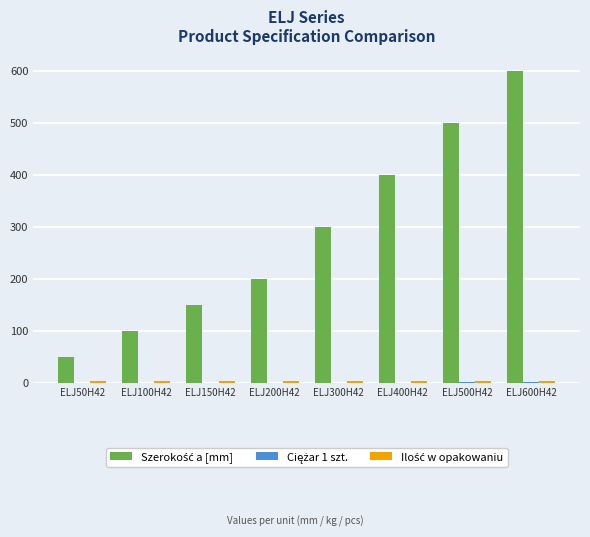

At which category is the sum across all series the highest?

ELJ600H42